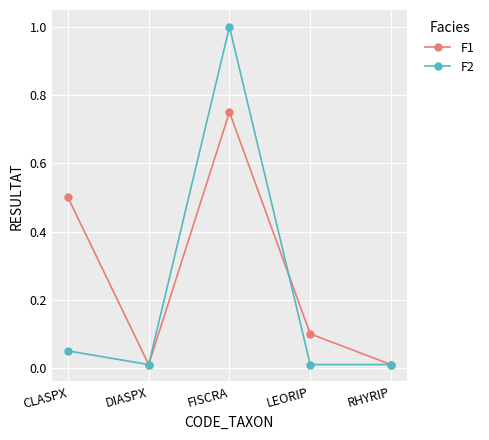

At which label does F2 reach its peak?

FISCRA